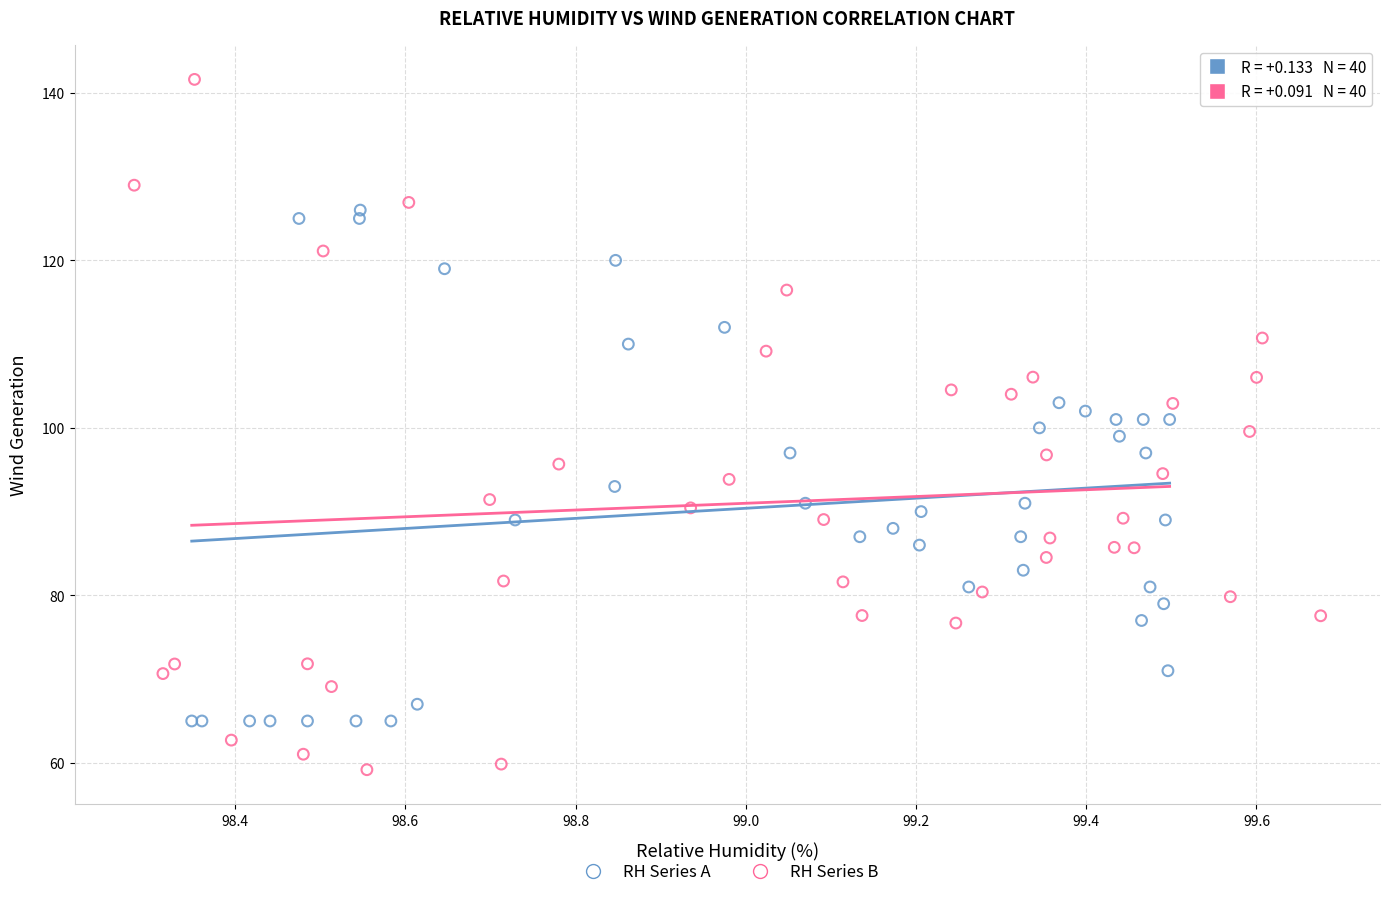

Which series contains the lowest Y value?

RH Series B